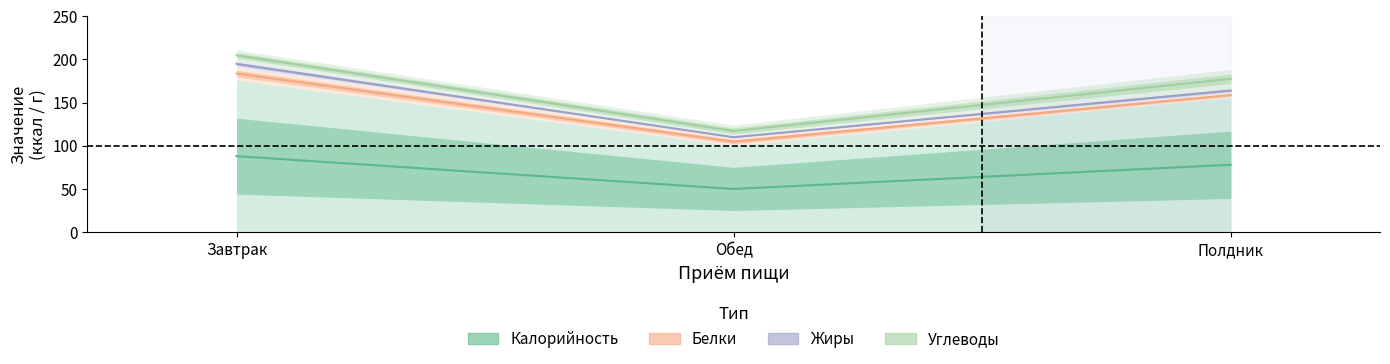

Reading right to left, transcribe all the data shown in this chart.

Калорийность: Полдник=78.0	Обед=50.0	Завтрак=88.0
Белки: Полдник=158.8	Обед=104.8	Завтрак=183.7
Жиры: Полдник=164.1	Обед=109.9	Завтрак=194.9
Углеводы: Полдник=177.6	Обед=117.2	Завтрак=204.8